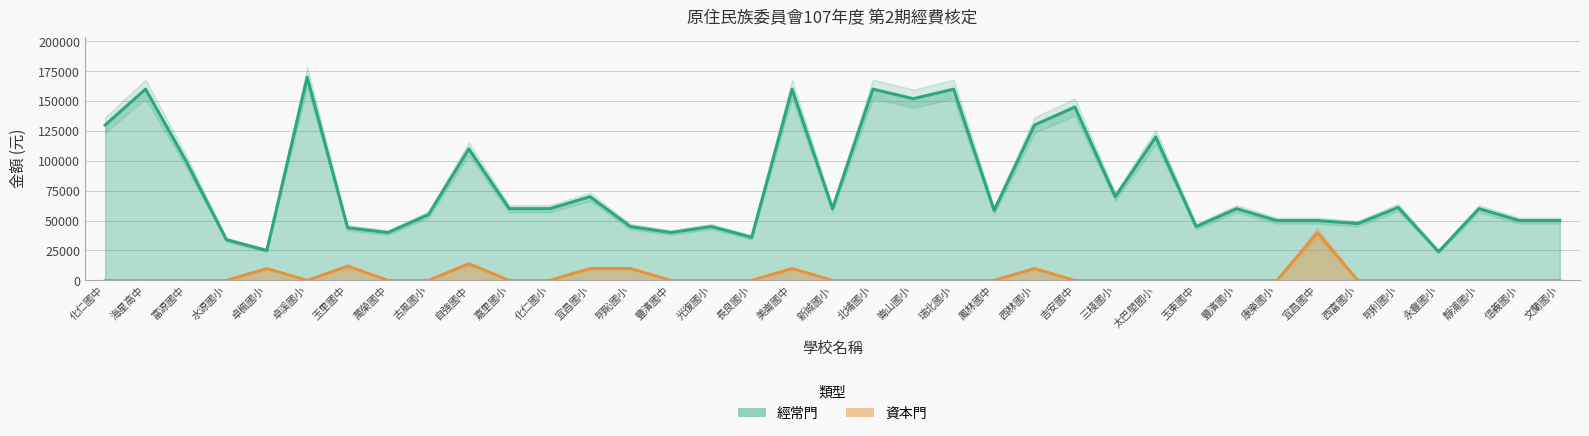

At which category is the sum across all series the highest?

卓溪國小